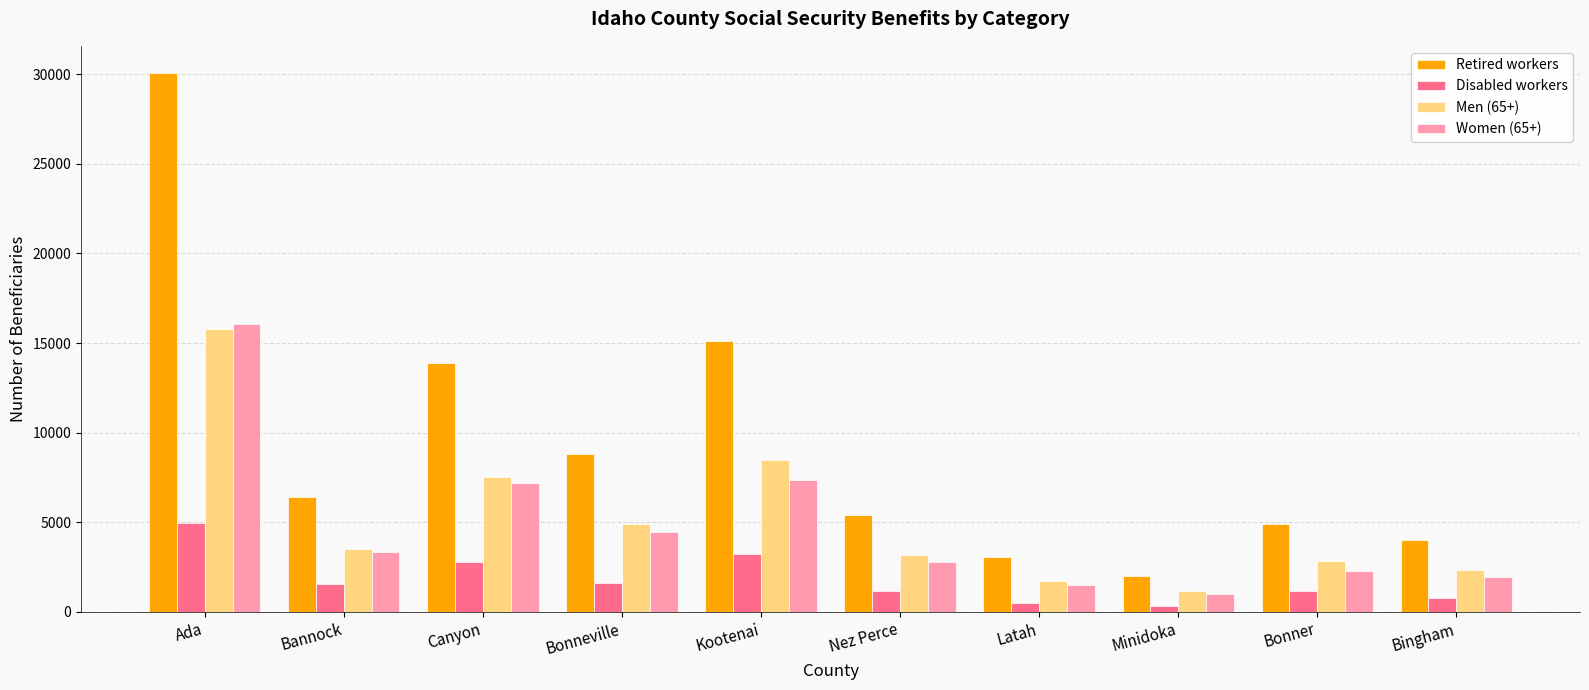

Does the chart contain any negative values?

No